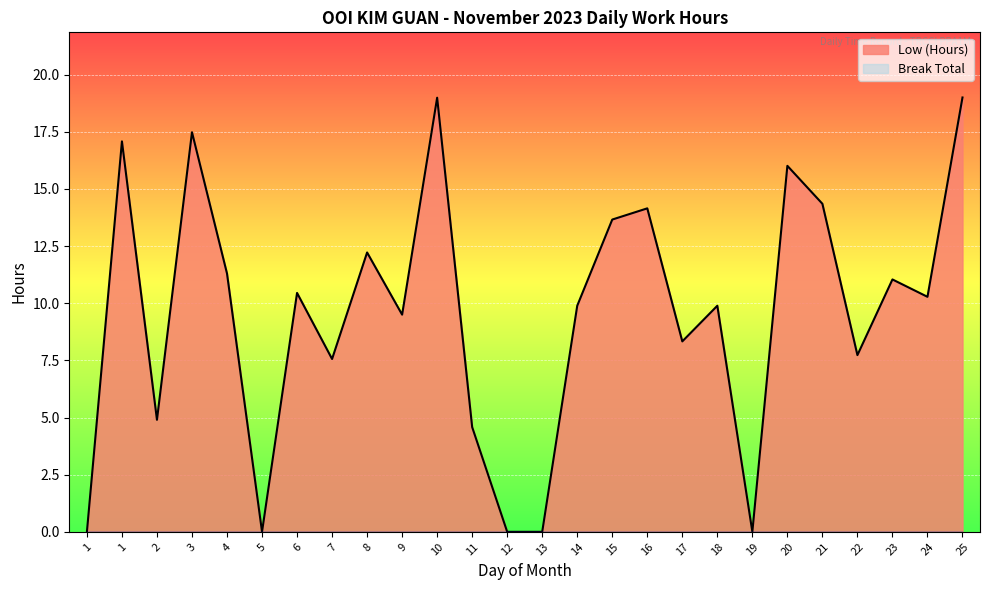

The value of Low (Hours) line at 1 is 28.6. True or false?

False